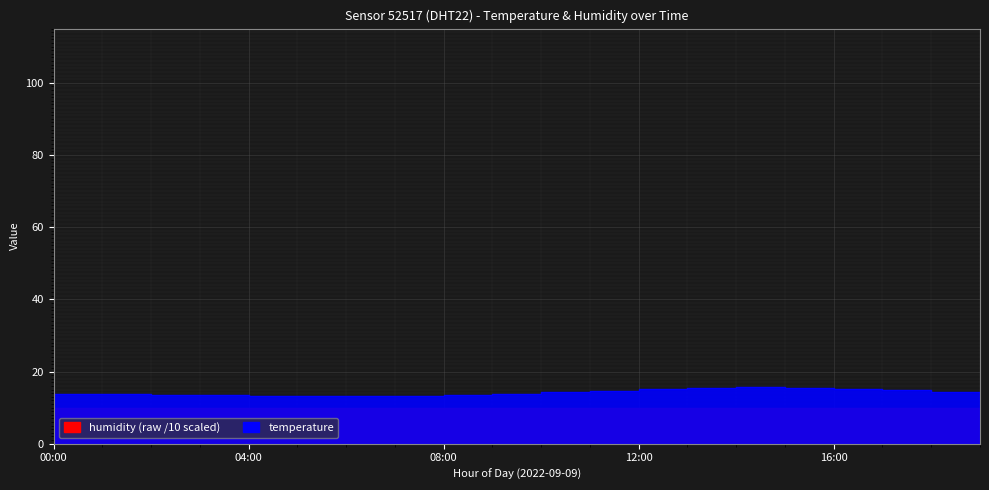

Approximately how many times larger is the value at 16:00 compared to 19:00?

1.1